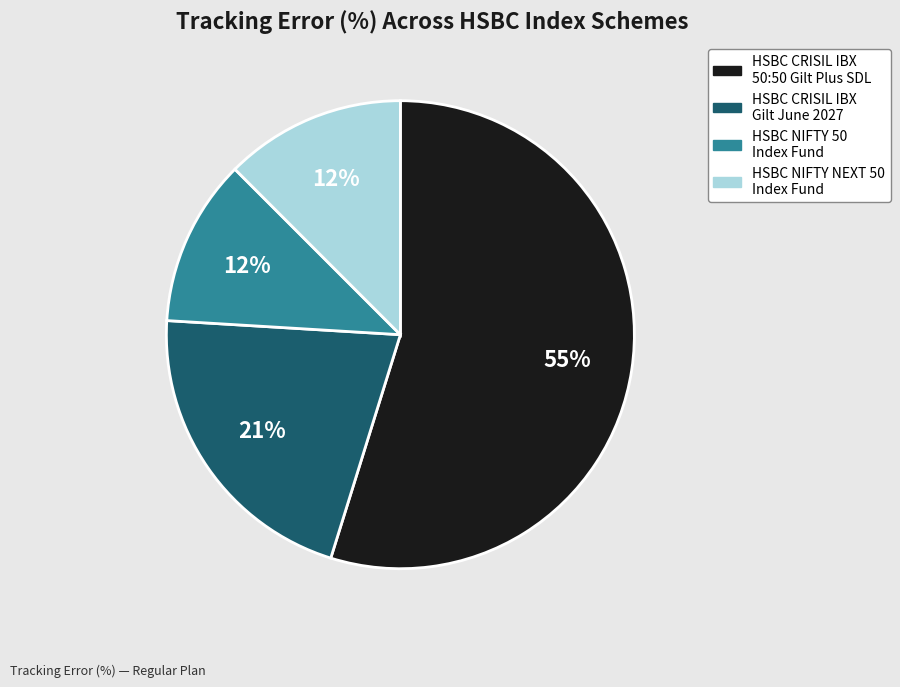

To the nearest percent, what is the difference between the largest and smallest slice percentages?

43%